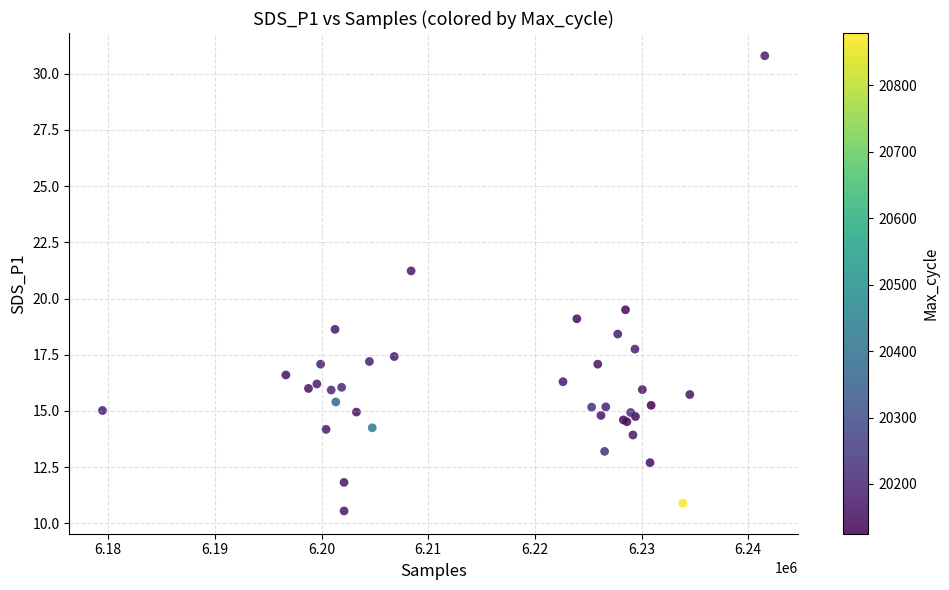

What Y value in the scatter plot is closest to 20?

19.5